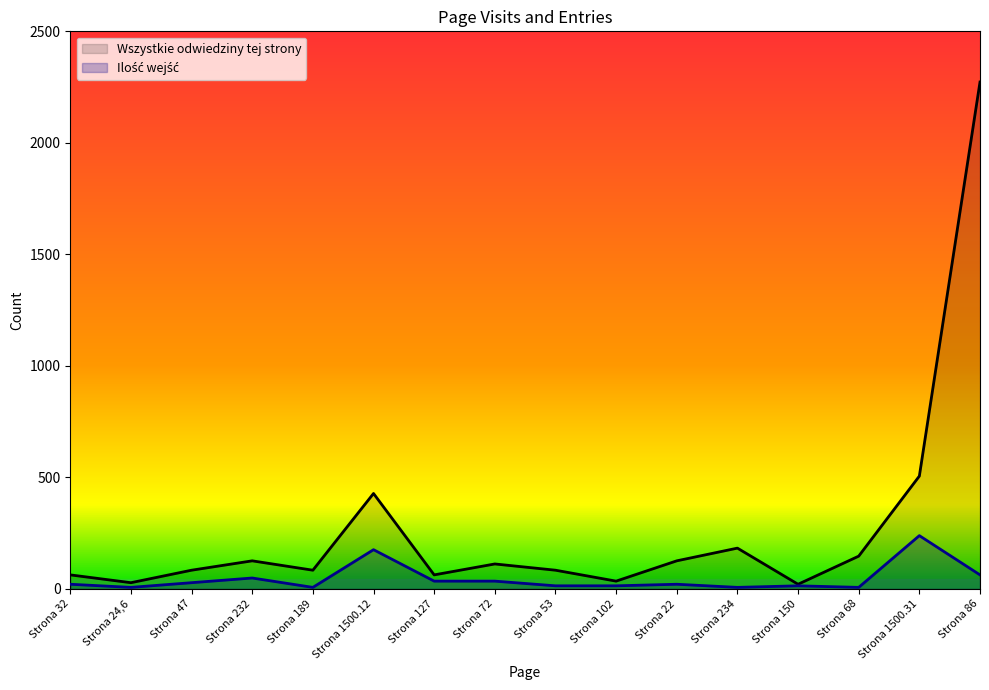

Reading left to right, list all the values displayed in this chart.

Wszystkie odwiedziny tej strony: 63	28	84	126	84	428	63	112	84	35	126	183	21	147	506	2273
Ilość wejść: 21	7	28	49	7	176	35	35	14	14	21	7	14	7	239	63